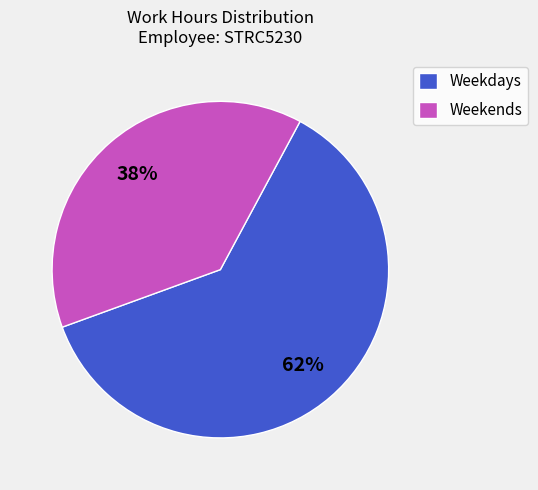

What percentage is the Weekends slice, to the nearest percent?

38%